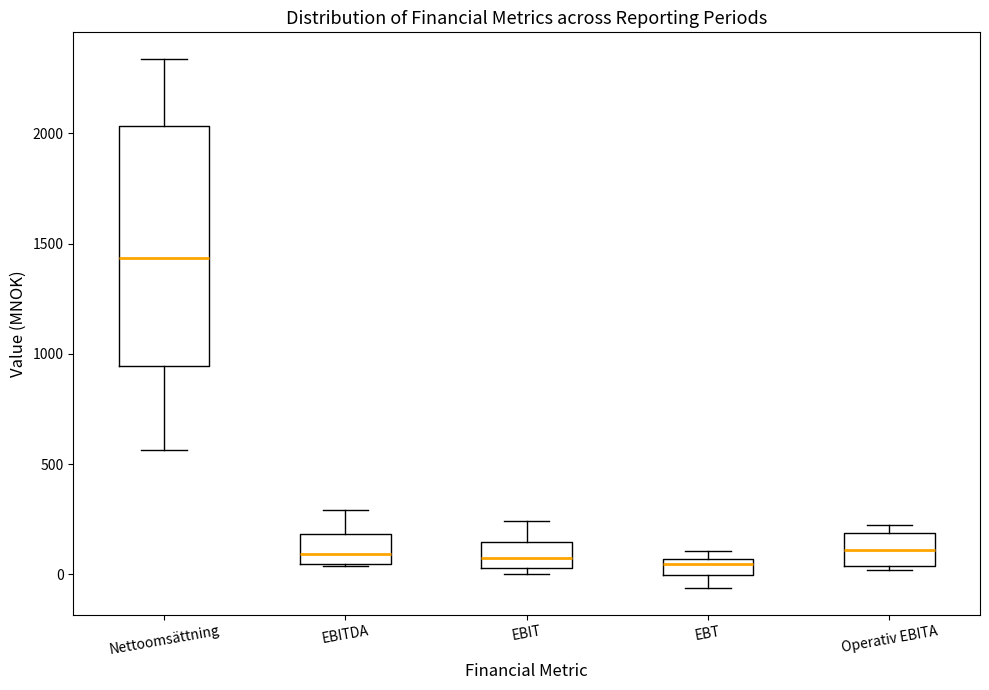

Which box is the tallest, from its lower edge to its upper edge?

Nettoomsättning